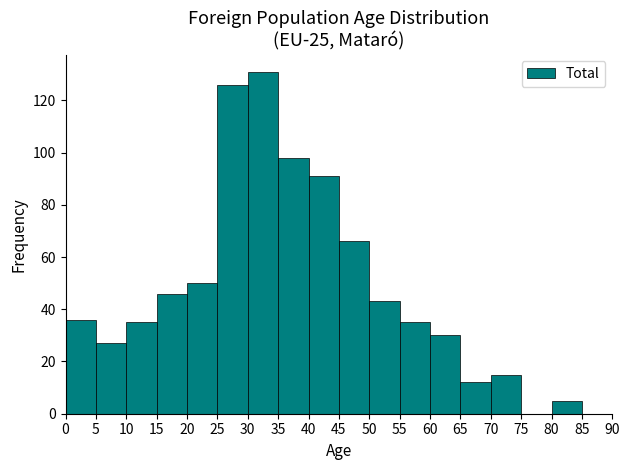

Which range on the x-axis has the tallest bar?

30 to 35